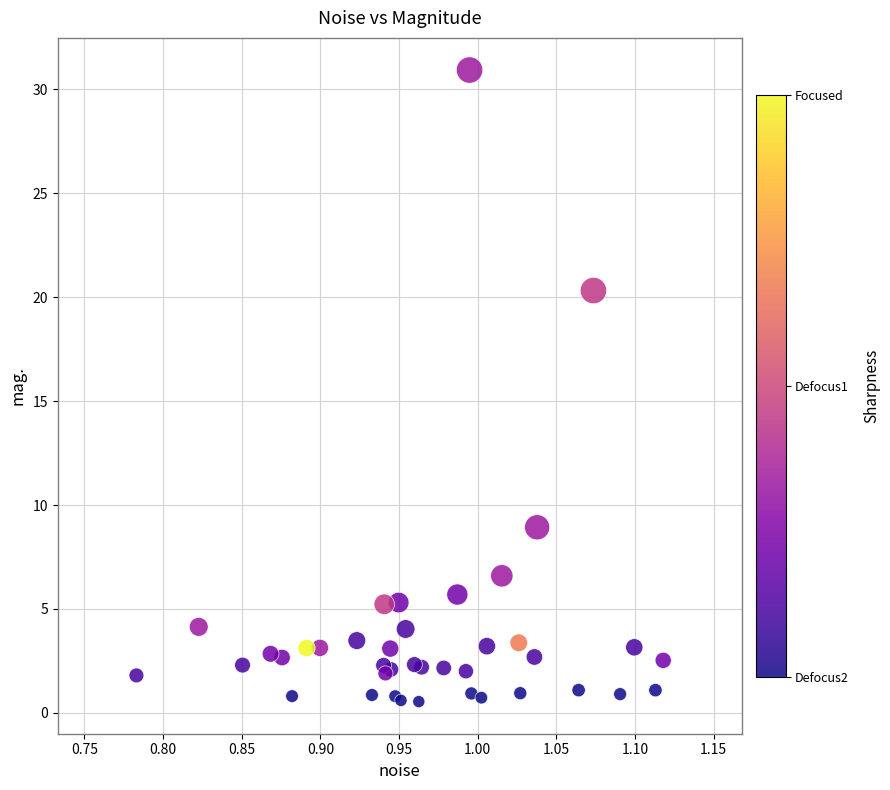

What Y value in the scatter plot is closest to 15?

20.3